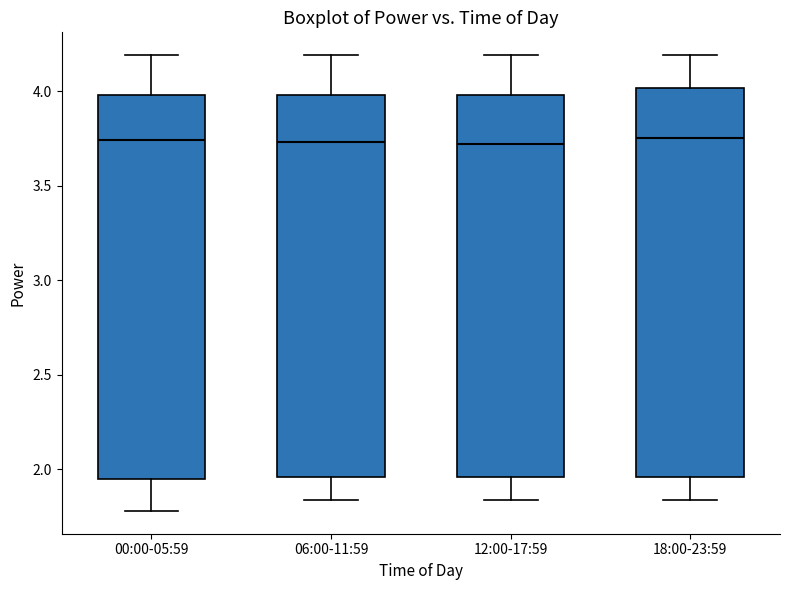

Where is the upper edge of the box for 12:00-17:59 on the y-axis? The values are not printed on the chart, so give them approximately, as read against the axis.

4.00